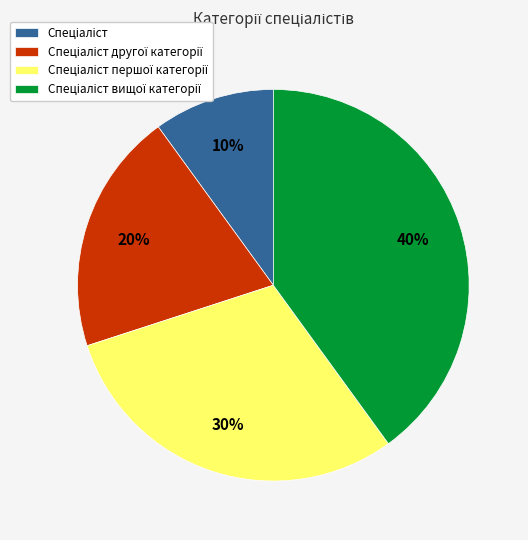

To the nearest percent, what is the difference between the largest and smallest slice percentages?

30%